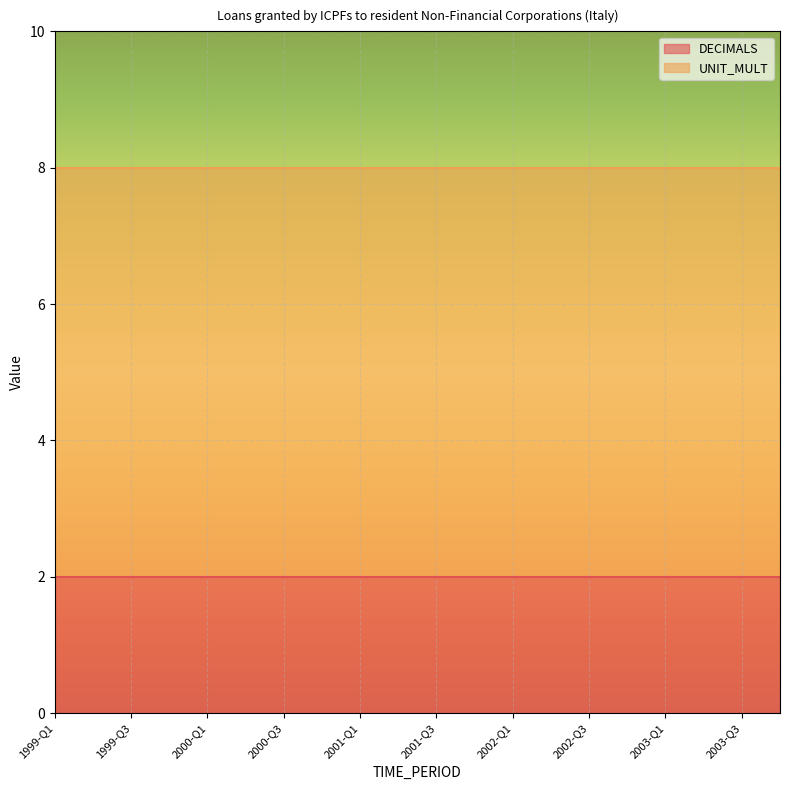

What is the label of the 18th point from the left?

2003-Q2